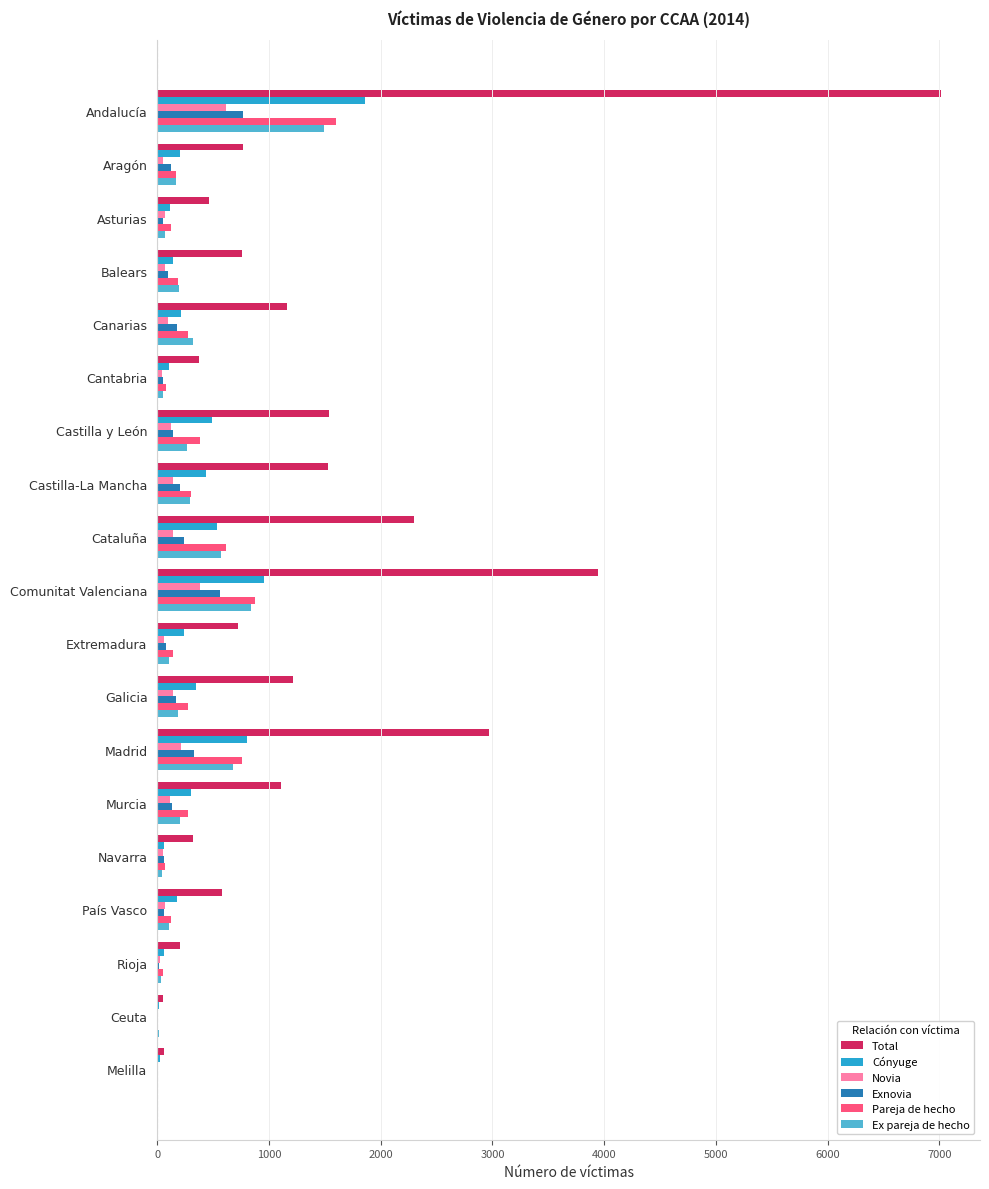

Is the value of Ex pareja de hecho at Madrid greater than the value of Exnovia at Madrid?

Yes